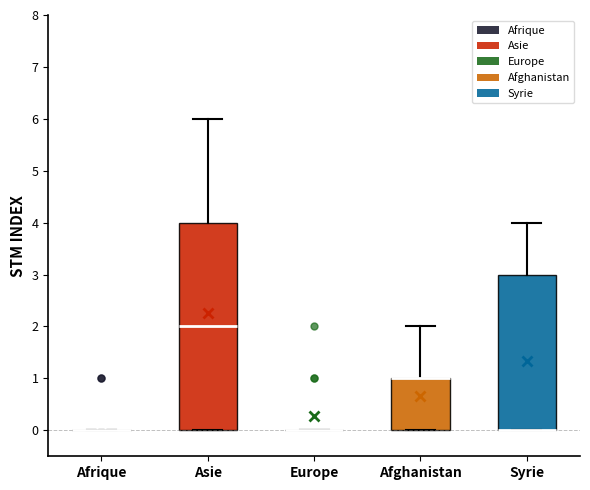

Reading left to right, read every box against the y-axis: the position of its median line, the range the box covers, and the ends of its whiskers. The values are not printed on the chart, so give them approximately, as read against the axis.

Afrique: box collapsed to a line at 0, whiskers 0 to 0
Asie: median 2, box 0 to 4, whiskers 0 to 6
Europe: box collapsed to a line at 0, whiskers 0 to 0
Afghanistan: median 1 (drawn on the box's upper edge), box 0 to 1, whiskers 0 to 2
Syrie: median 0 (drawn on the box's lower edge), box 0 to 3, whiskers 0 to 4